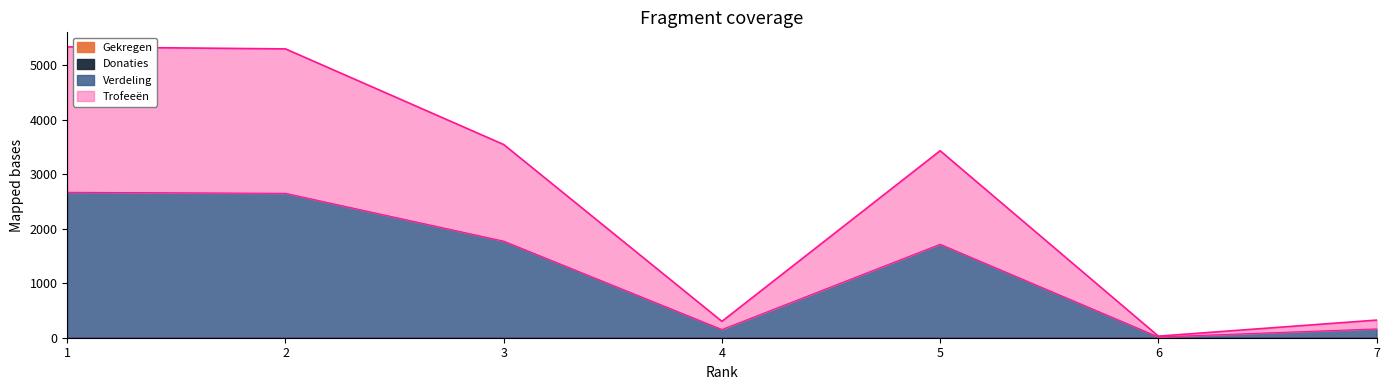

At which category does the chart reach its minimum across all series?

6